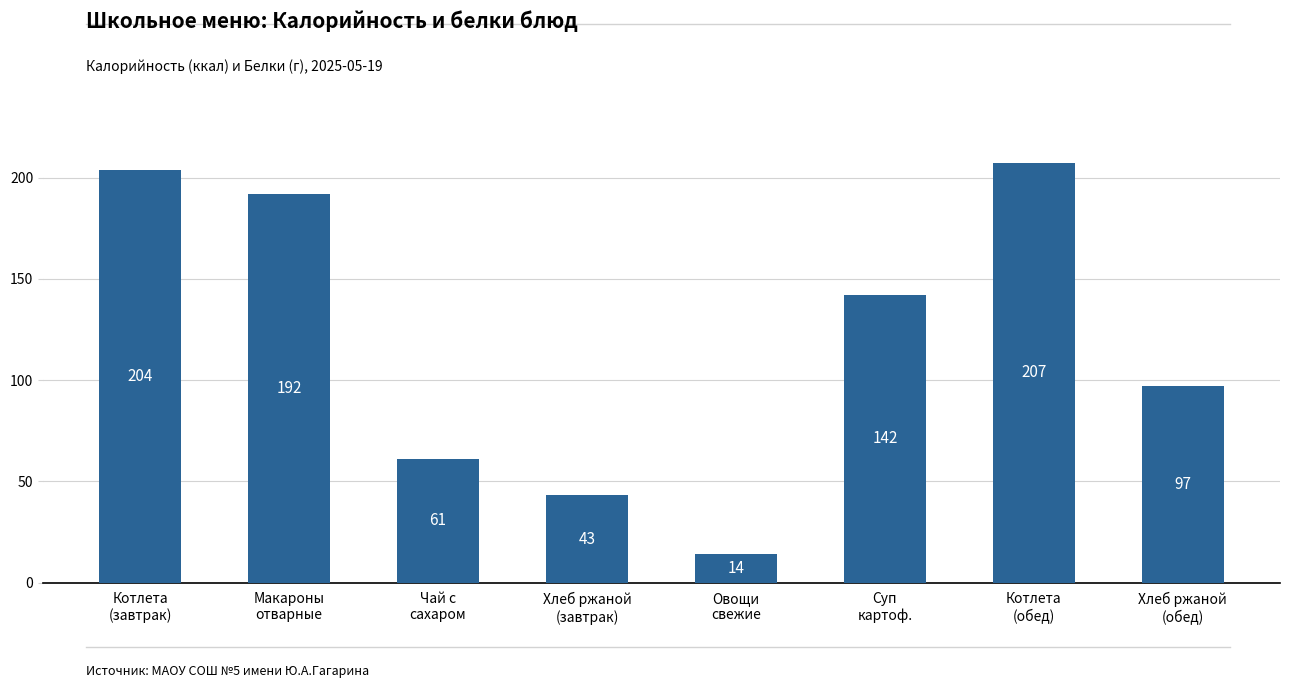

List the labels in order of value, largest first.

Котлета
(обед), Котлета
(завтрак), Макароны
отварные, Суп
картоф., Хлеб ржаной
(обед), Чай с
сахаром, Хлеб ржаной
(завтрак), Овощи
свежие